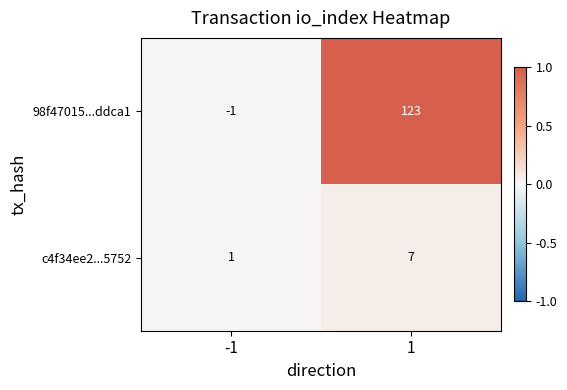

Reading left to right, list all the values displayed in this chart.

98f47015...ddca1: -1	123
c4f34ee2...5752: 1	7